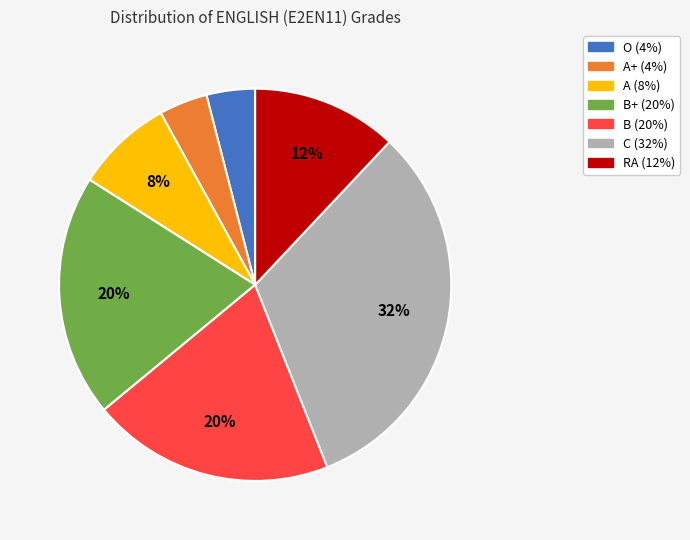

Is there a majority slice in this chart?

No